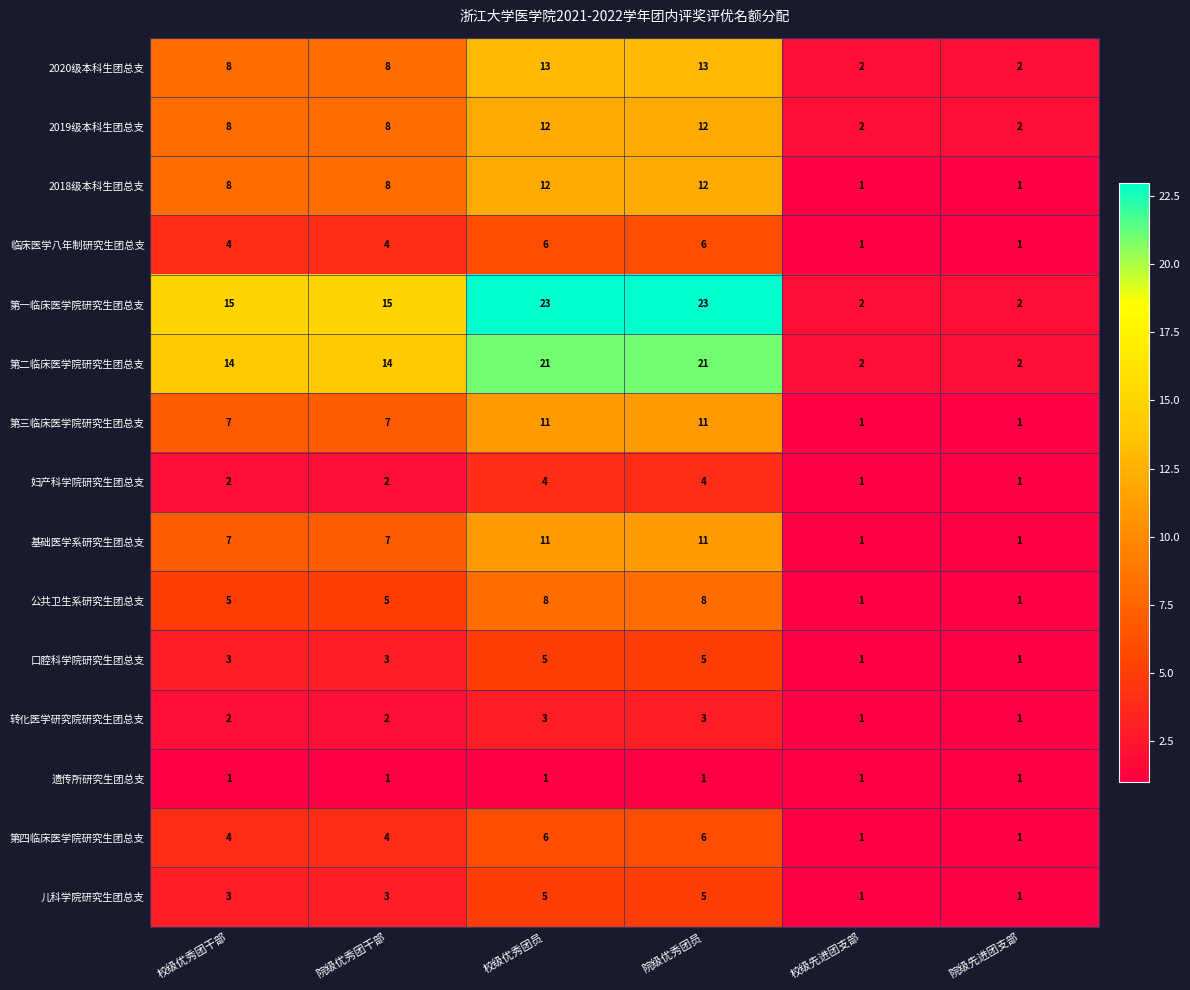

True or false: 临床医学八年制研究生团总支 has a value of 1 at 校级先进团支部.

True